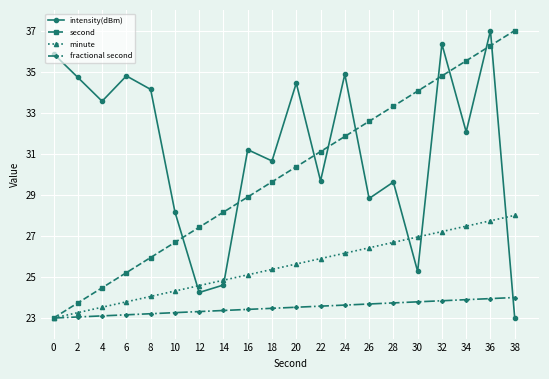

What is the value of the minute point at the 8th from the left?

24.8